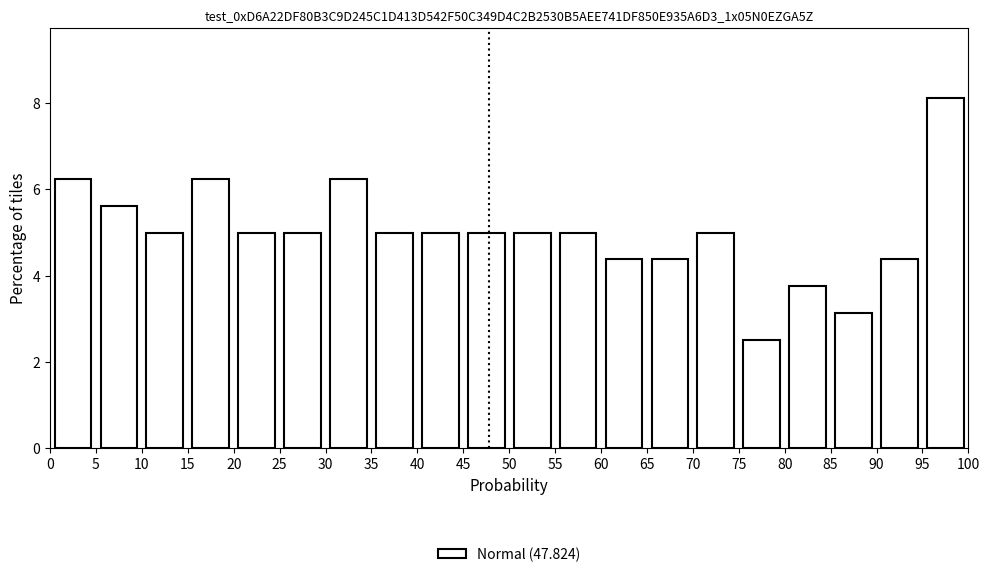

Which range on the x-axis has the tallest bar?

95 to 100